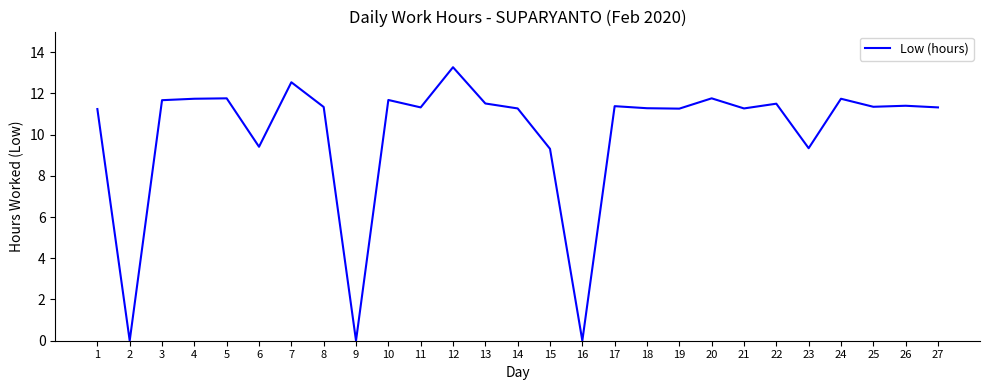

What is the approximate value at 14?

11.3